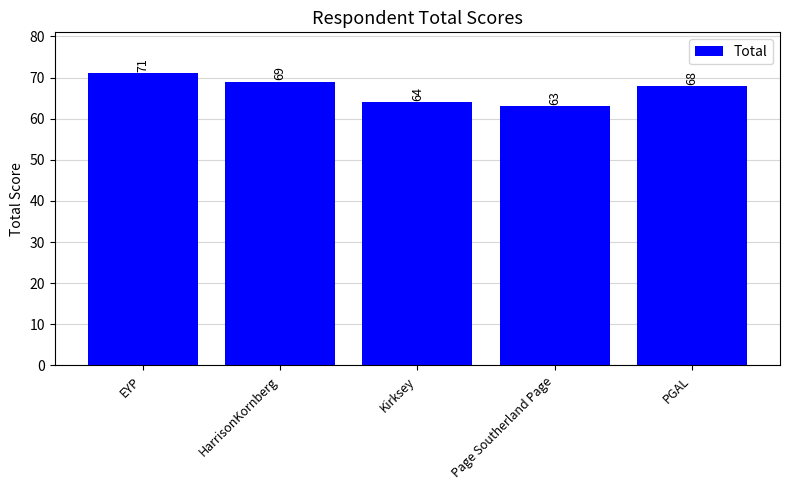

What is the value of the 5th bar from the left?

68